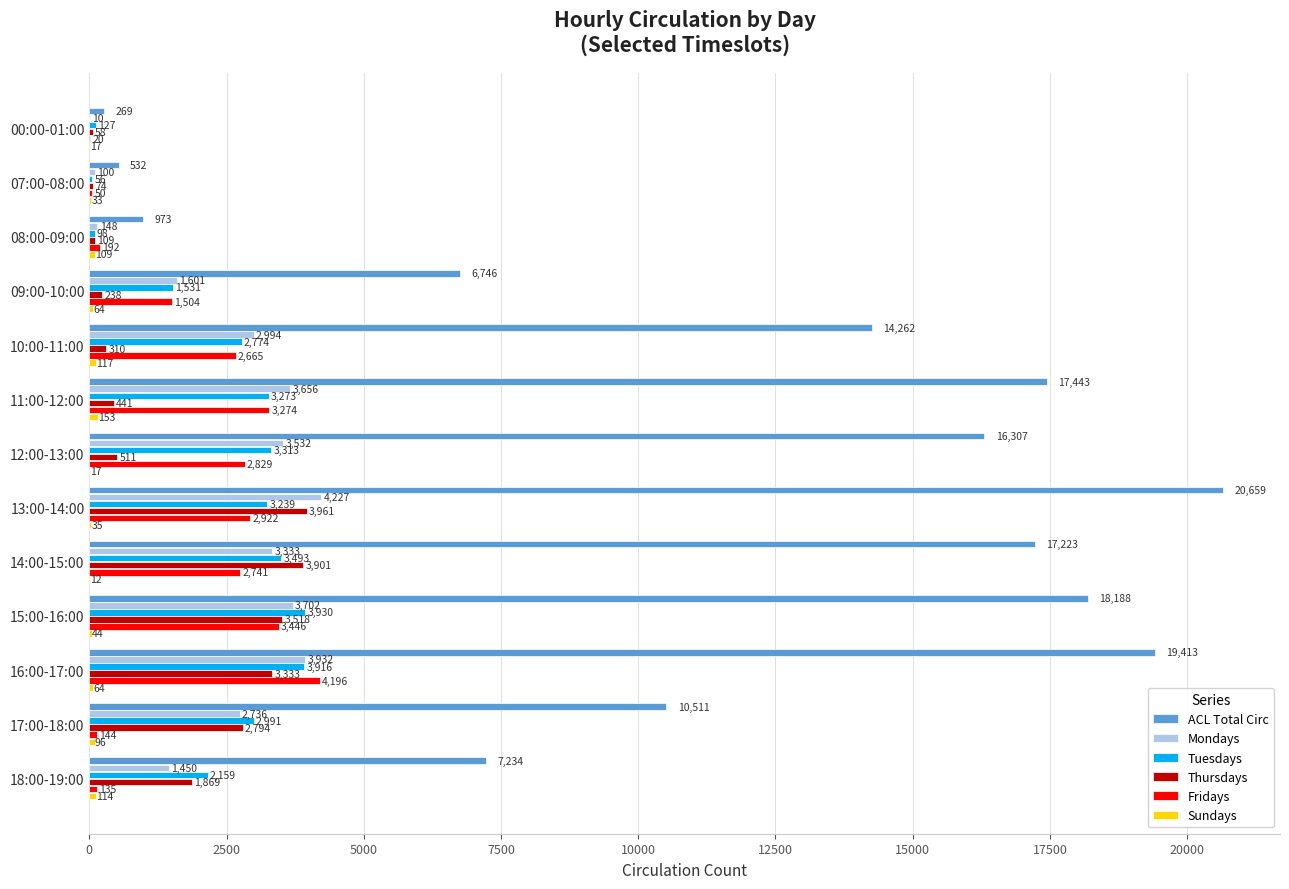

Where is Thursdays nearest to the value 2009?

18:00-19:00